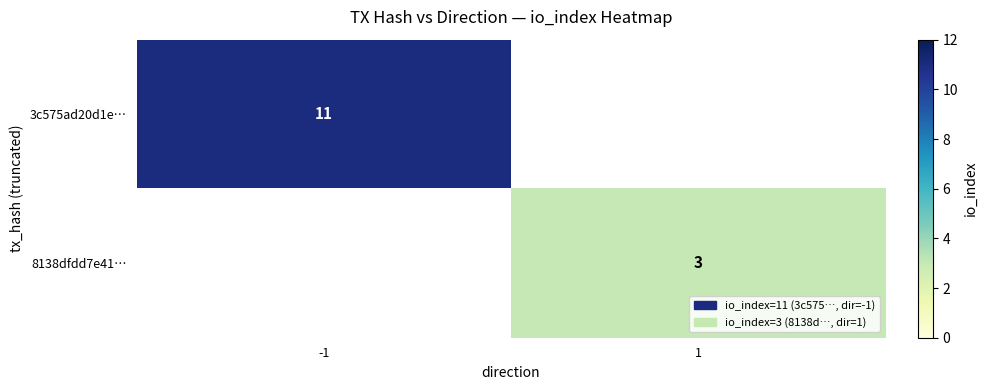

The value of 3c575ad20d1e… at -1 is 4. True or false?

False